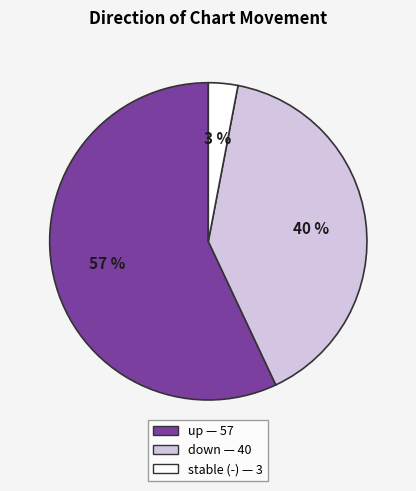

To the nearest percent, what is the average slice percentage?

33%